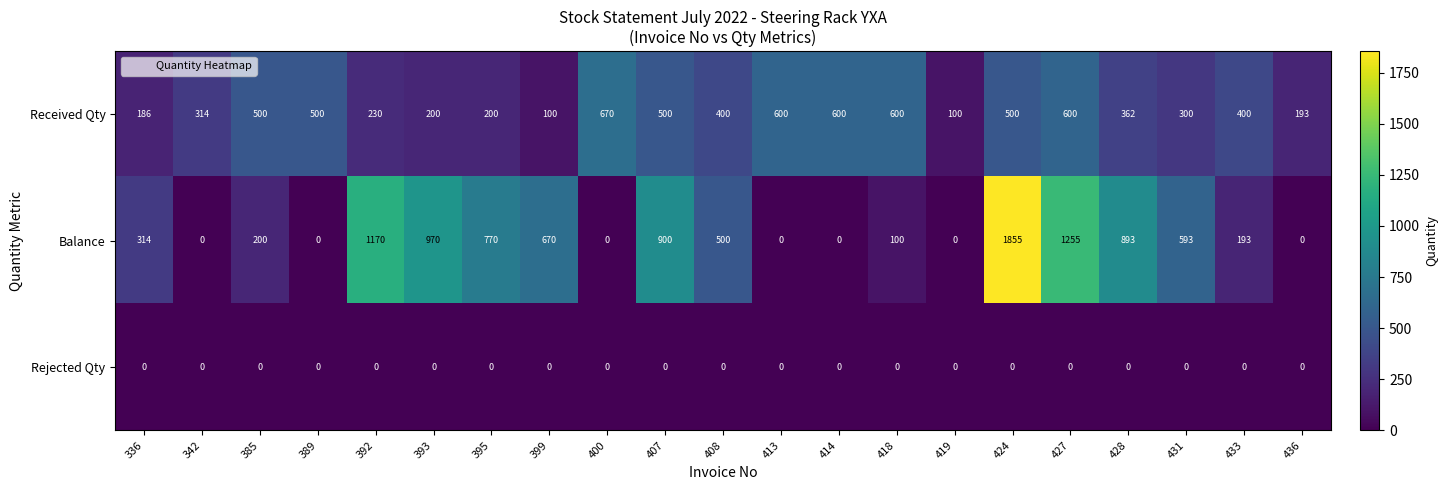

The value of Received Qty at 431 is 183. True or false?

False